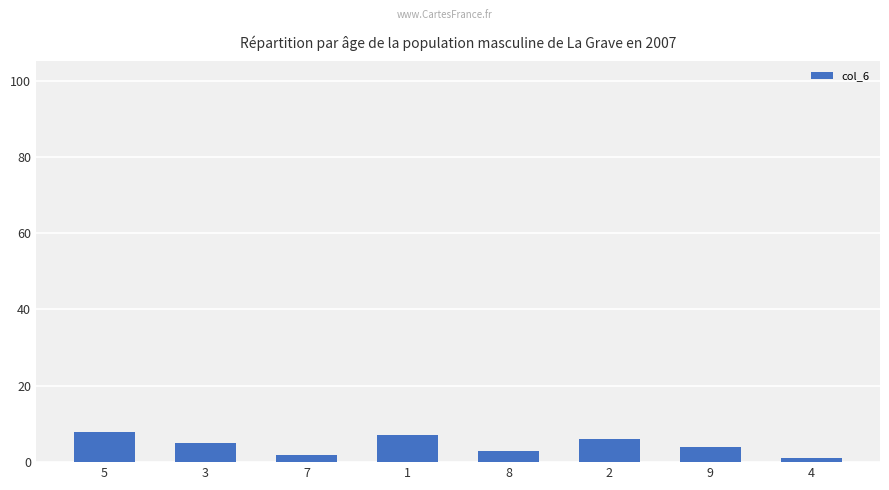

The chart shows a value of 4 at 9. True or false?

True